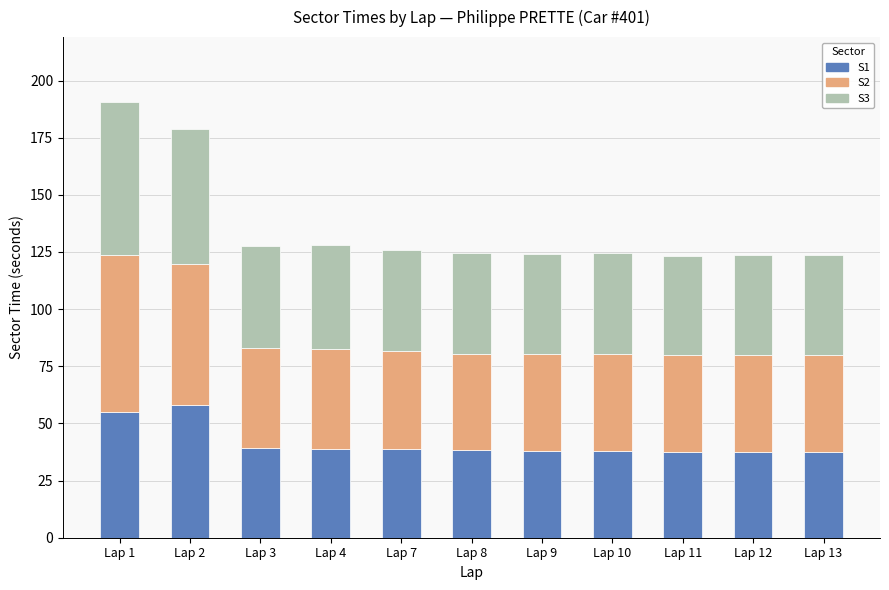

What is the difference between the second highest and second lowest values in the S1 series?

17.7